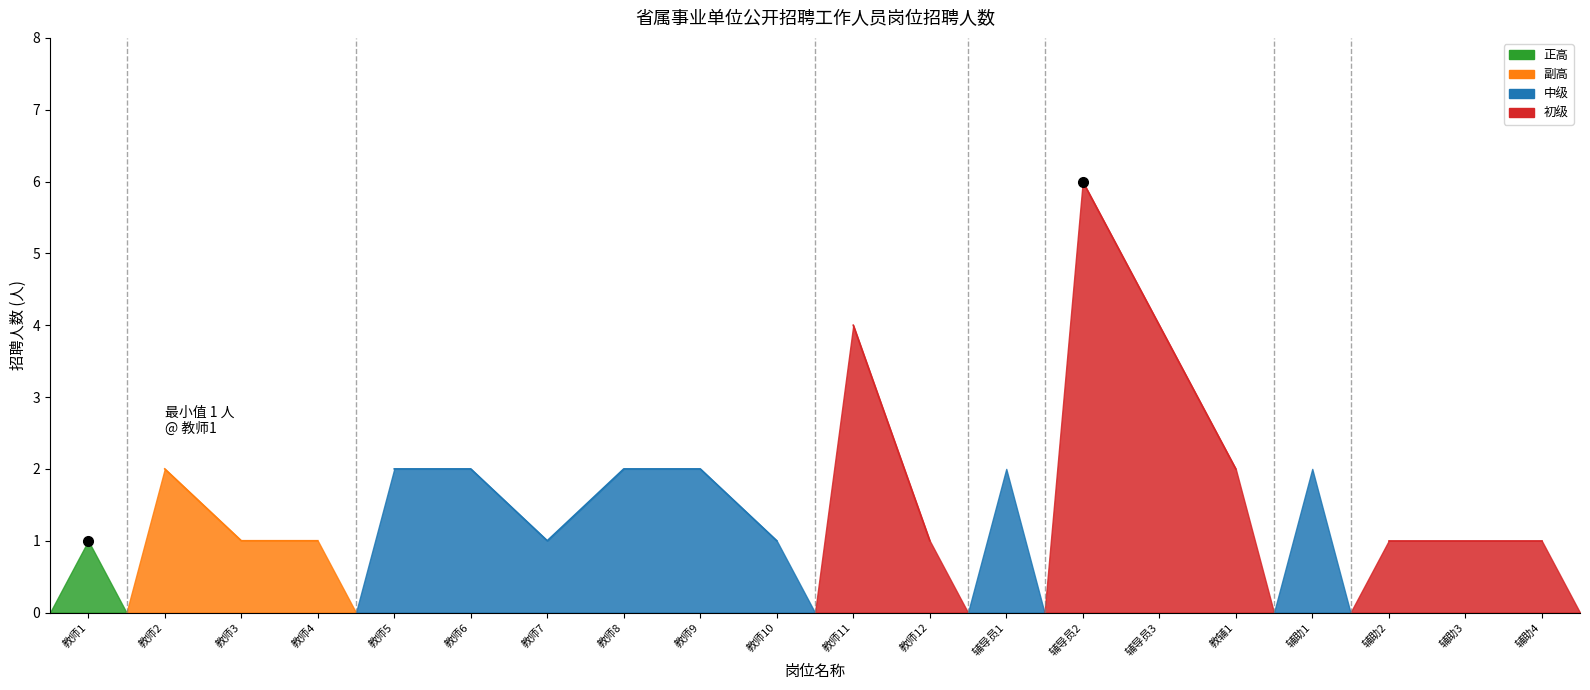

Reading left to right, extract all data points from this chart.

1	2	1	1	2	2	1	2	2	1	4	1	2	6	4	2	2	1	1	1